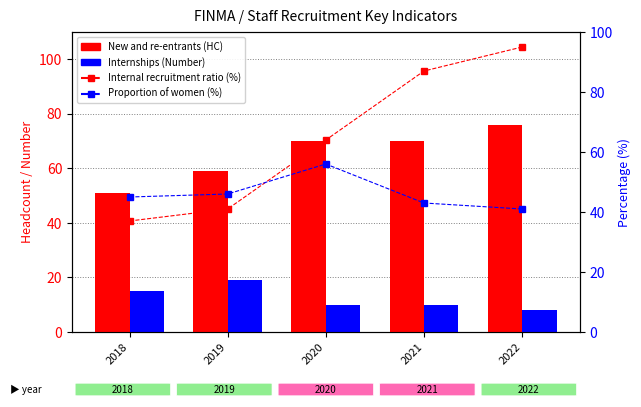

Reading right to left, what are all the values shown in this chart?

New and re-entrants (HC): 2022=76	2021=70	2020=70	2019=59	2018=51
Internships (Number): 2022=8	2021=10	2020=10	2019=19	2018=15
Internal recruitment ratio (%): 2022=95	2021=87	2020=64	2019=41	2018=37
Proportion of women among new entrants (%): 2022=41	2021=43	2020=56	2019=46	2018=45